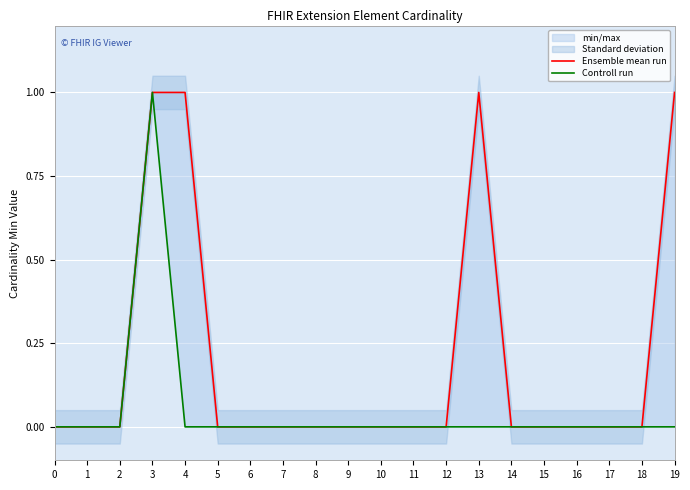

At how many categories does at least one series exceed 0?

4